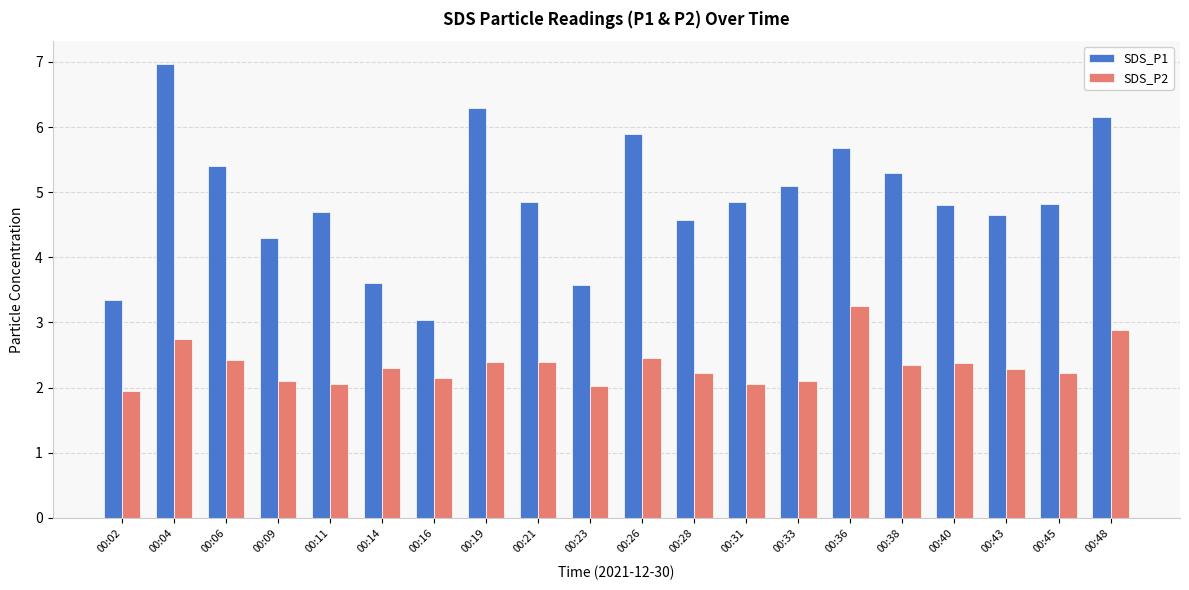

What is the total value across all series at 00:26?

8.4